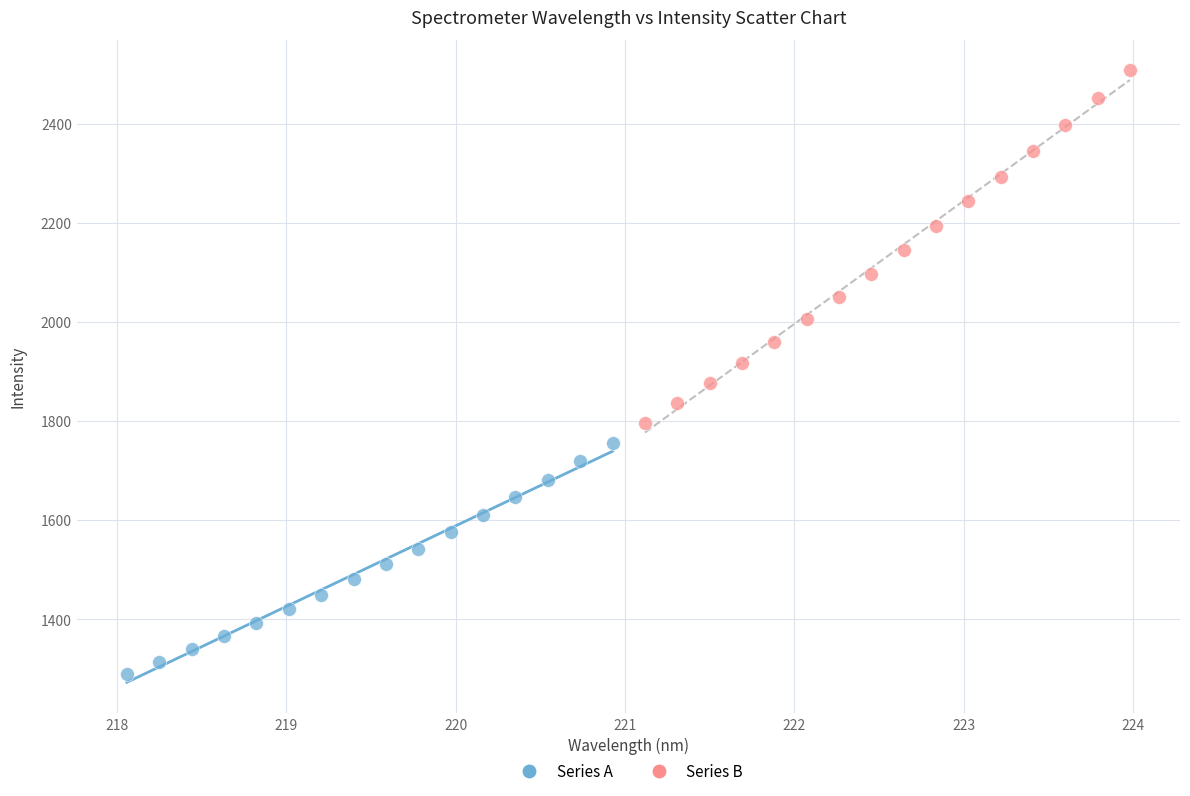

Which series reaches the maximum Y coordinate?

Series B